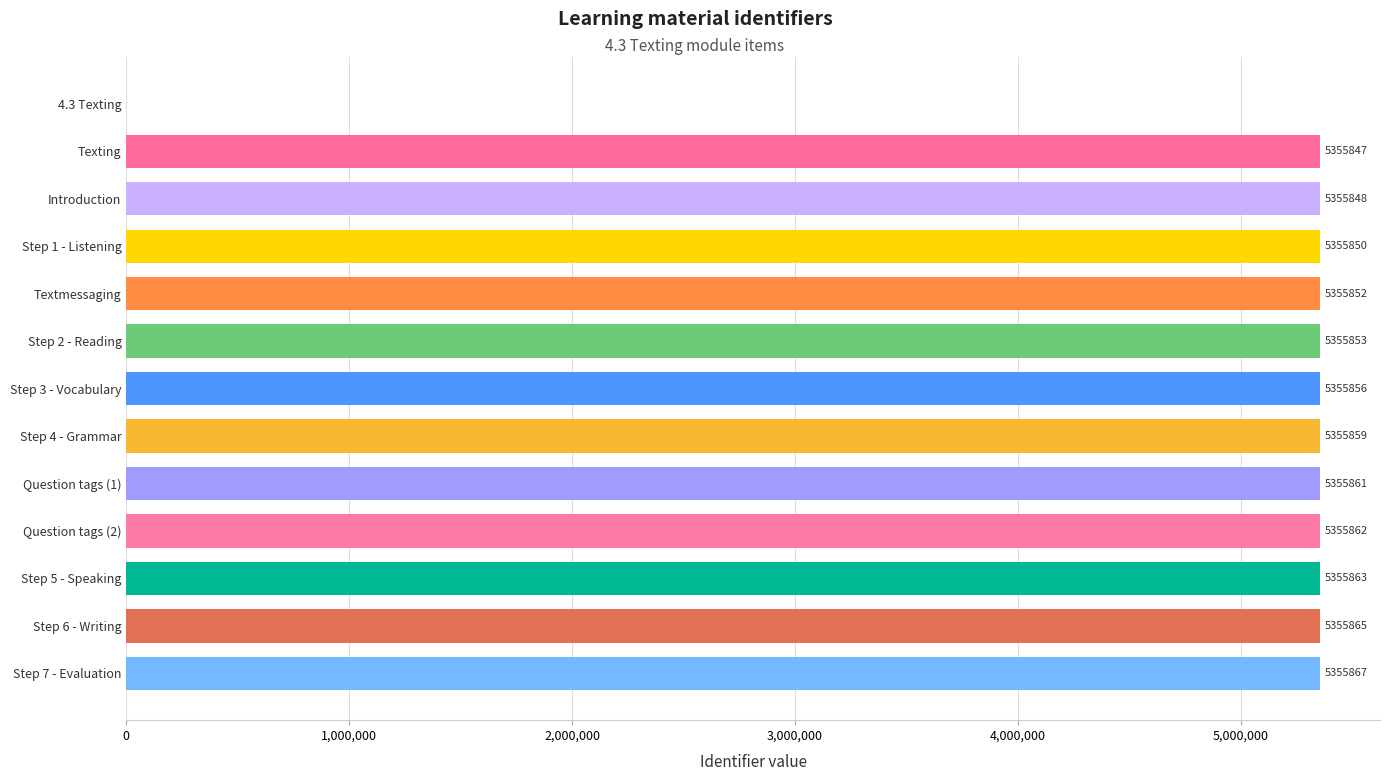

The value at Step 4 - Grammar is 5355859. True or false?

True